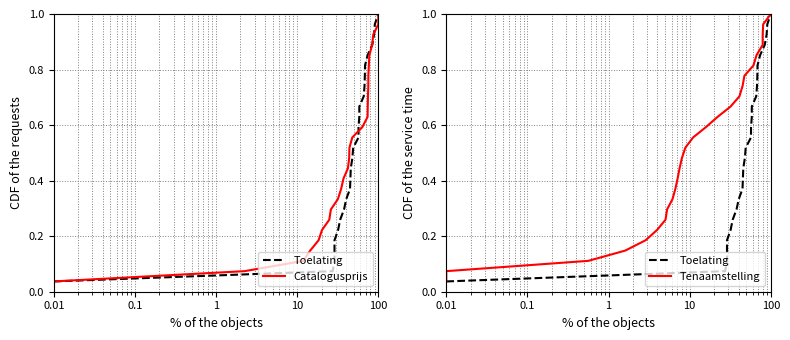

Count the number of data series in this chart.

3